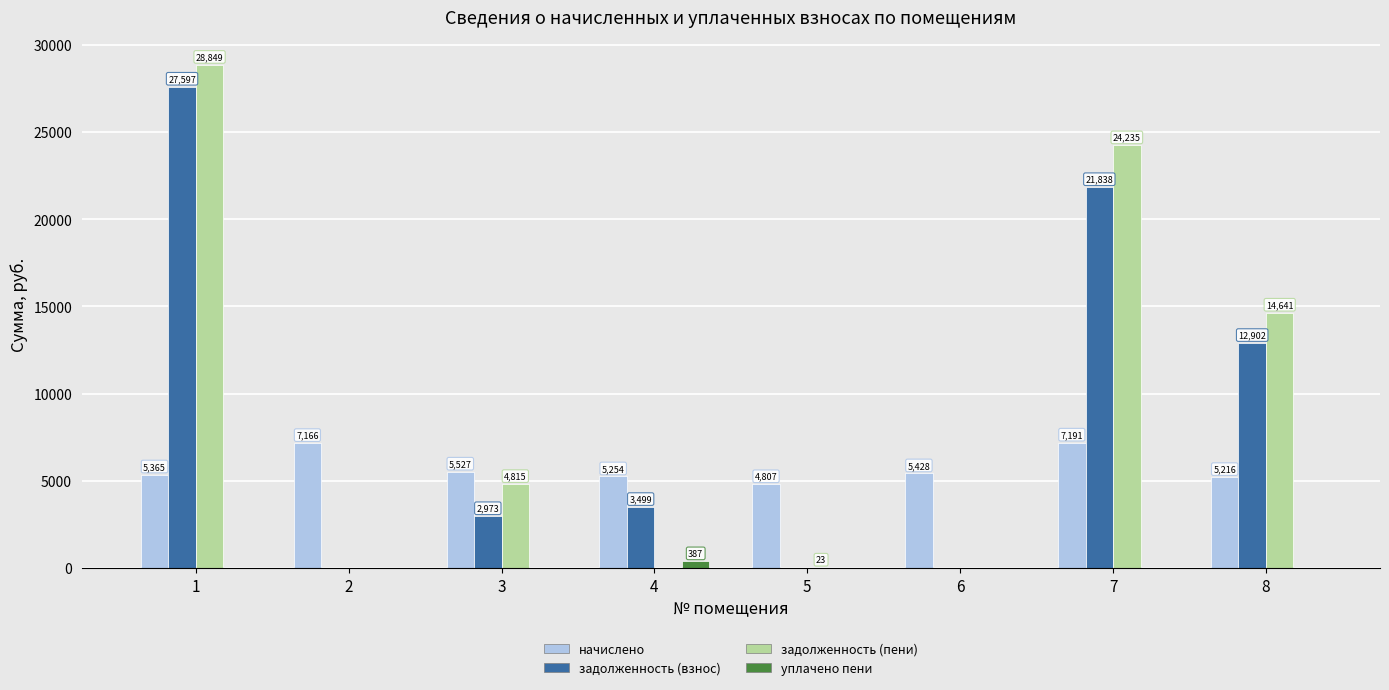

What is the maximum value shown in the chart?

28849.1